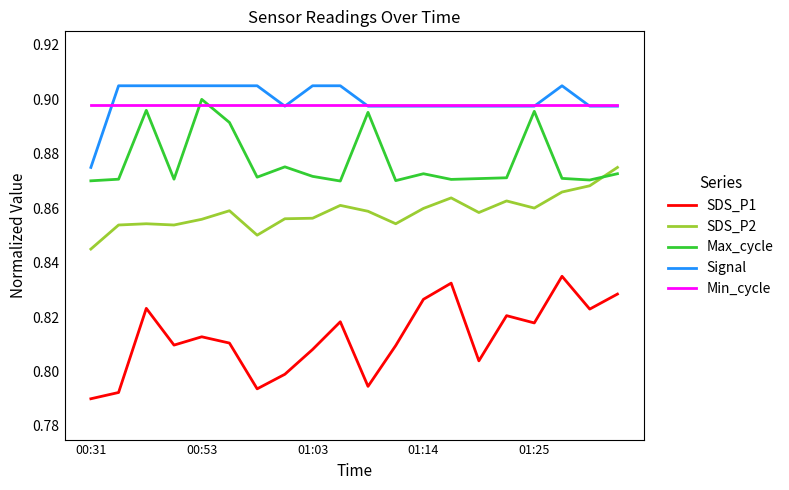

True or false: SDS_P2 has more than 1 points higher than both neighbors.

True